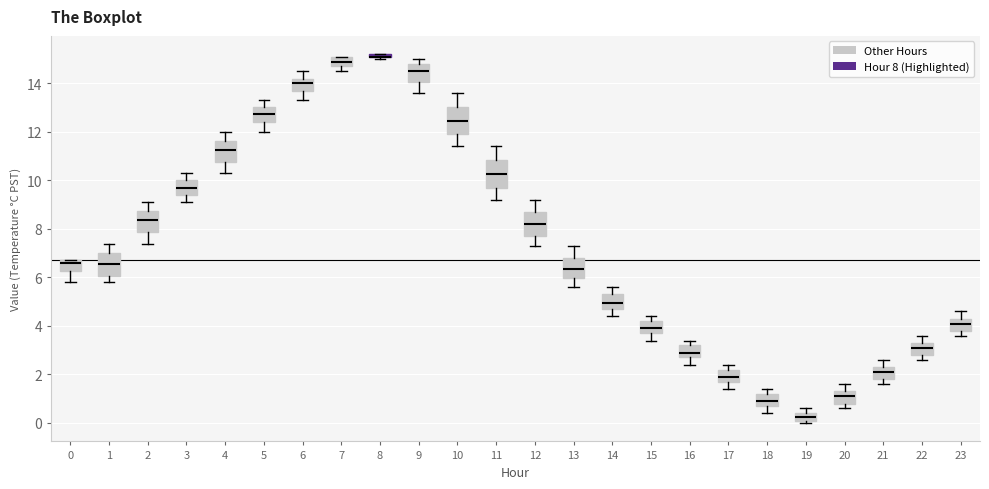

Reading left to right, read every box against the y-axis: the position of its median line, the range the box covers, and the ends of its whiskers. The values are not printed on the chart, so give them approximately, as read against the axis.

0: median 6.6, box 6.2 to 6.8, whiskers 5.8 to 6.8
1: median 6.6, box 6.0 to 7.0, whiskers 5.8 to 7.4
2: median 8.4, box 7.8 to 8.8, whiskers 7.4 to 9.2
3: median 9.8, box 9.4 to 10.0, whiskers 9.2 to 10.4
4: median 11.2, box 10.8 to 11.6, whiskers 10.4 to 12.0
5: median 12.8, box 12.4 to 13.0, whiskers 12.0 to 13.4
6: median 14.0, box 13.6 to 14.2, whiskers 13.4 to 14.6
7: median 15.0, box 14.8 to 15.2, whiskers 14.6 to 15.2
8: box collapsed to a line at 15.2, whiskers 15.0 to 15.2
9: median 14.6, box 14.0 to 14.8, whiskers 13.6 to 15.0
10: median 12.4, box 12.0 to 13.0, whiskers 11.4 to 13.6
11: median 10.2, box 9.8 to 10.8, whiskers 9.2 to 11.4
12: median 8.2, box 7.8 to 8.8, whiskers 7.4 to 9.2
13: median 6.4, box 6.0 to 6.8, whiskers 5.6 to 7.4
14: median 5.0, box 4.8 to 5.4, whiskers 4.4 to 5.6
15: median 4.0, box 3.8 to 4.2, whiskers 3.4 to 4.4
16: median 3.0, box 2.8 to 3.2, whiskers 2.4 to 3.4
17: median 2.0, box 1.8 to 2.2, whiskers 1.4 to 2.4
18: median 1.0, box 0.8 to 1.2, whiskers 0.4 to 1.4
19: median 0.2 (inside the box), box 0.2 to 0.4, whiskers 0.0 to 0.6
20: median 1.2, box 0.8 to 1.4, whiskers 0.6 to 1.6
21: median 2.2, box 1.8 to 2.4, whiskers 1.6 to 2.6
22: median 3.2, box 2.8 to 3.4, whiskers 2.6 to 3.6
23: median 4.2, box 3.8 to 4.4, whiskers 3.6 to 4.6